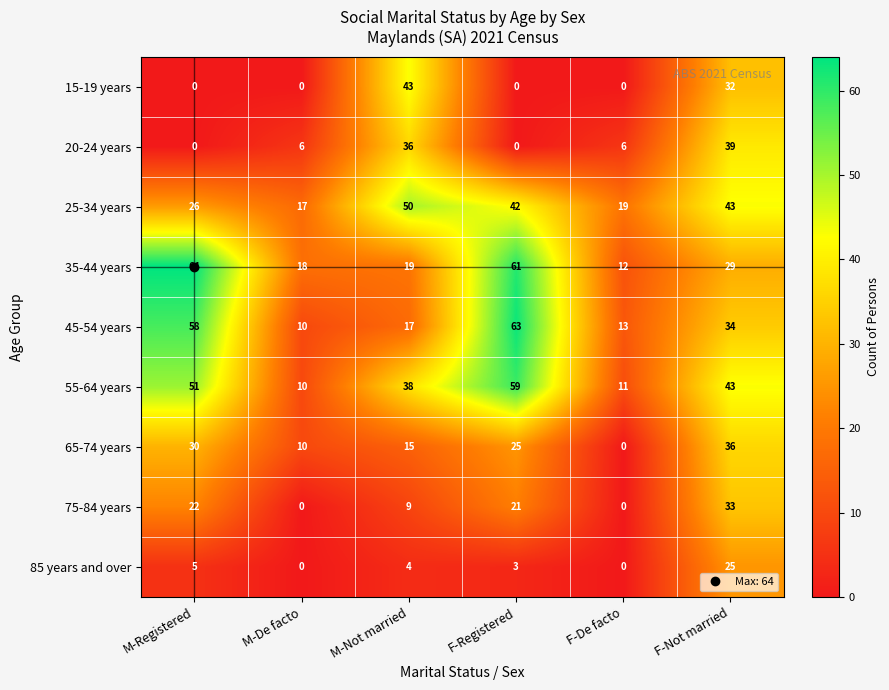

The value of 25-34 years at M-Registered is 26. True or false?

True